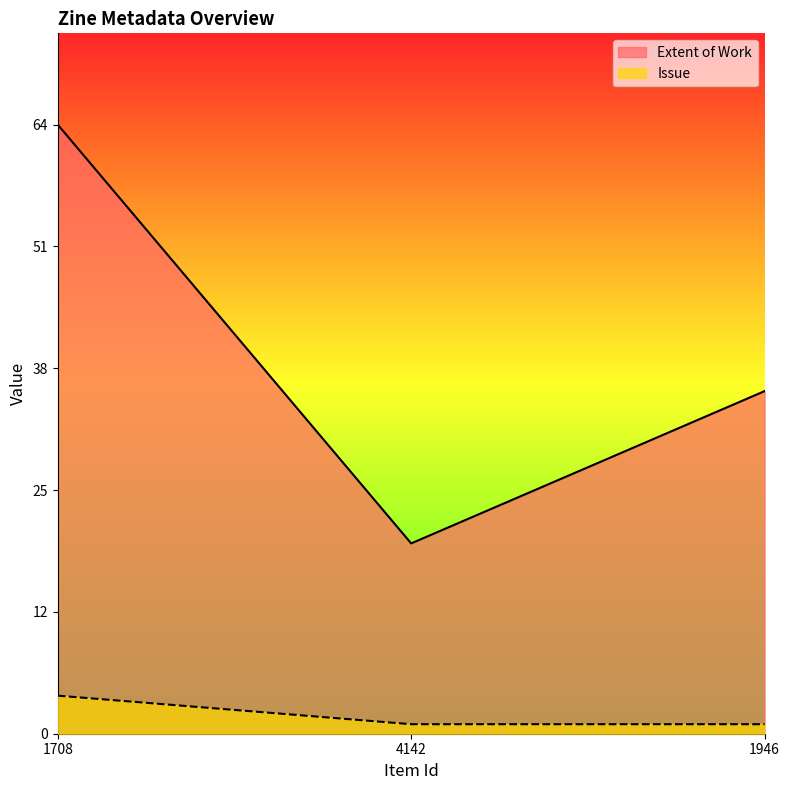

Rank the series by their maximum value, from lowest to highest.

Issue, Extent of Work